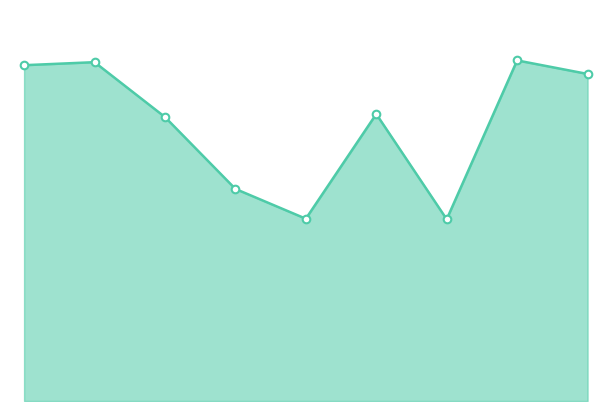

Is this an area chart (filled region under the line)?

Yes